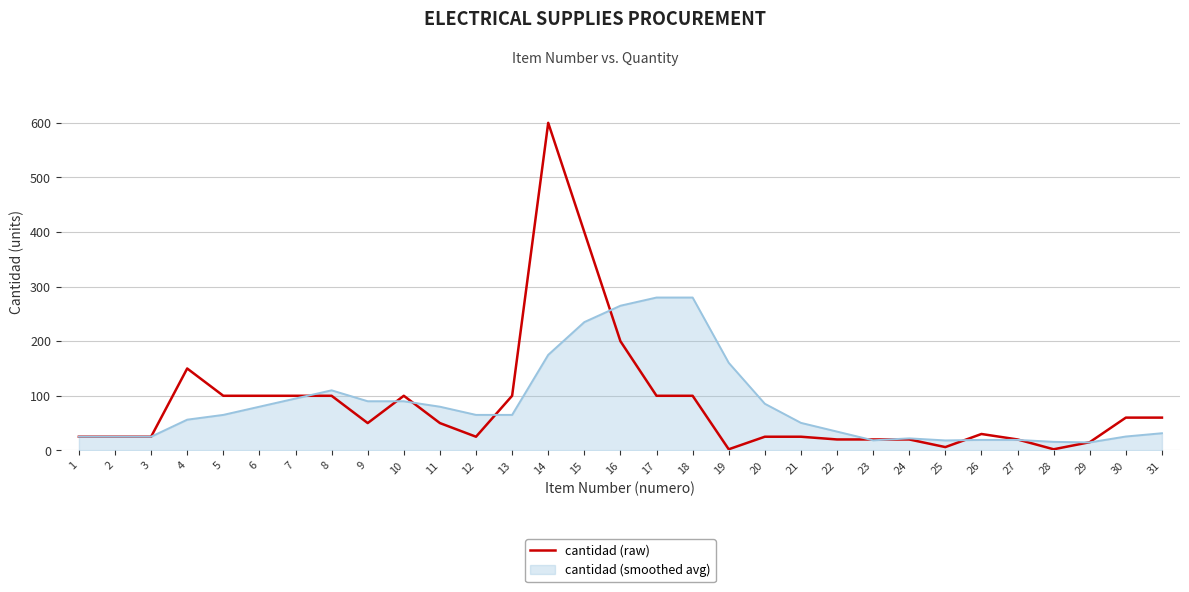

Rank the series by their maximum value, from lowest to highest.

cantidad (smoothed avg), cantidad (raw)